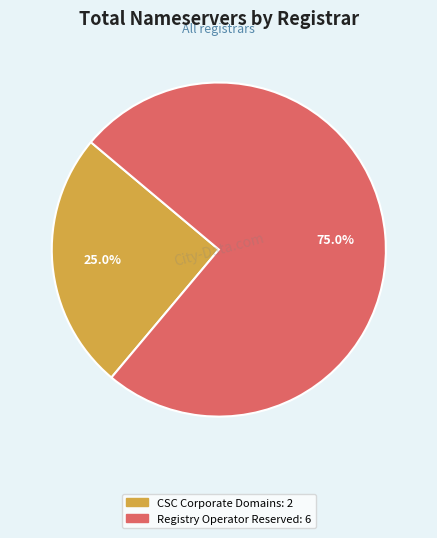

Does any single category account for the majority?

Yes